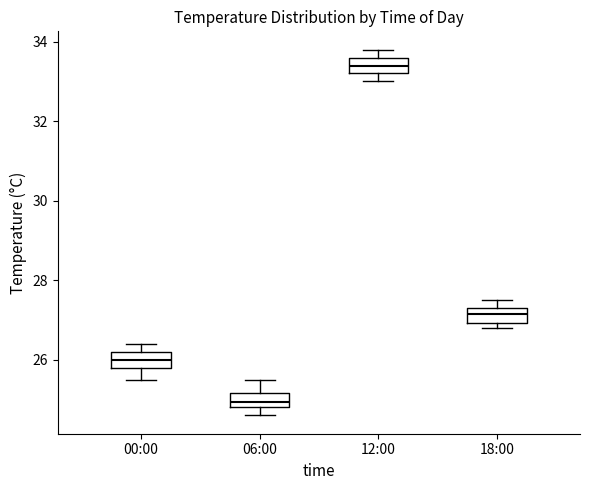

Reading left to right, read every box against the y-axis: the position of its median line, the range the box covers, and the ends of its whiskers. The values are not printed on the chart, so give them approximately, as read against the axis.

00:00: median 26.0, box 25.8 to 26.2, whiskers 25.6 to 26.4
06:00: median 25.0, box 24.8 to 25.2, whiskers 24.6 to 25.6
12:00: median 33.4, box 33.2 to 33.6, whiskers 33.0 to 33.8
18:00: median 27.2, box 27.0 to 27.4, whiskers 26.8 to 27.6